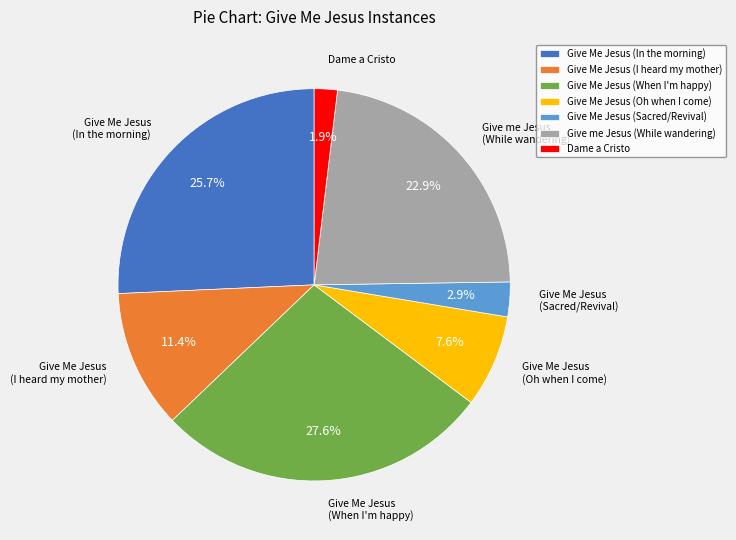

What is the ratio of the value at Give Me Jesus (Oh when I come) to the value at Dame a Cristo?

4.0